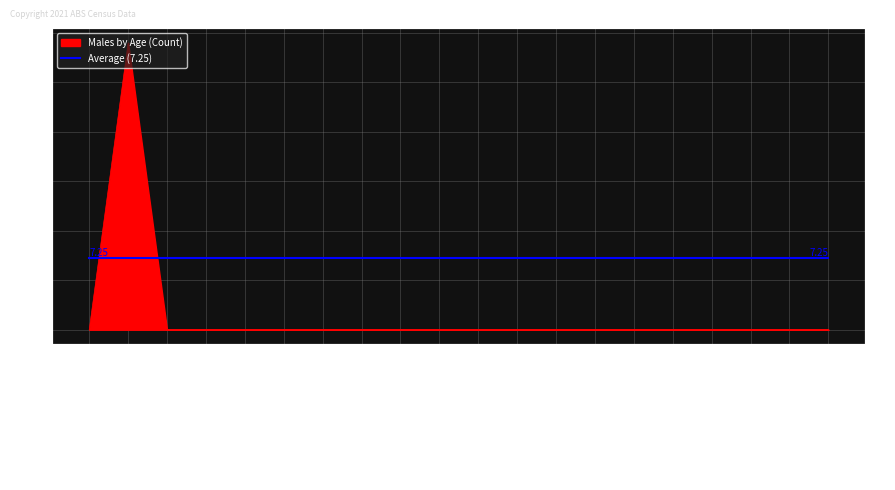

Reading right to left, list all the values displayed in this chart.

Iran=0	Indonesia=0	India=0	Hong Kong=0	Greece=0	Germany=0	France=0	Fiji=0	England=0	Egypt=0	Croatia=0	China=0	Chile=0	Canada=0	Cambodia=0	Brazil=0	Bosnia and Herzegovina=0	Bangladesh=0	Australia=29	Afghanistan=0